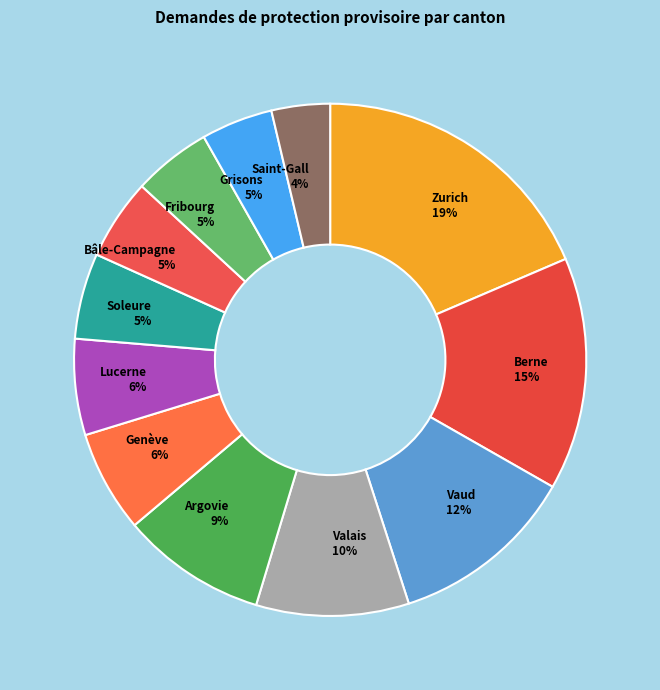

To the nearest percent, what is the difference between the Fribourg and Genève slice percentages?

1%